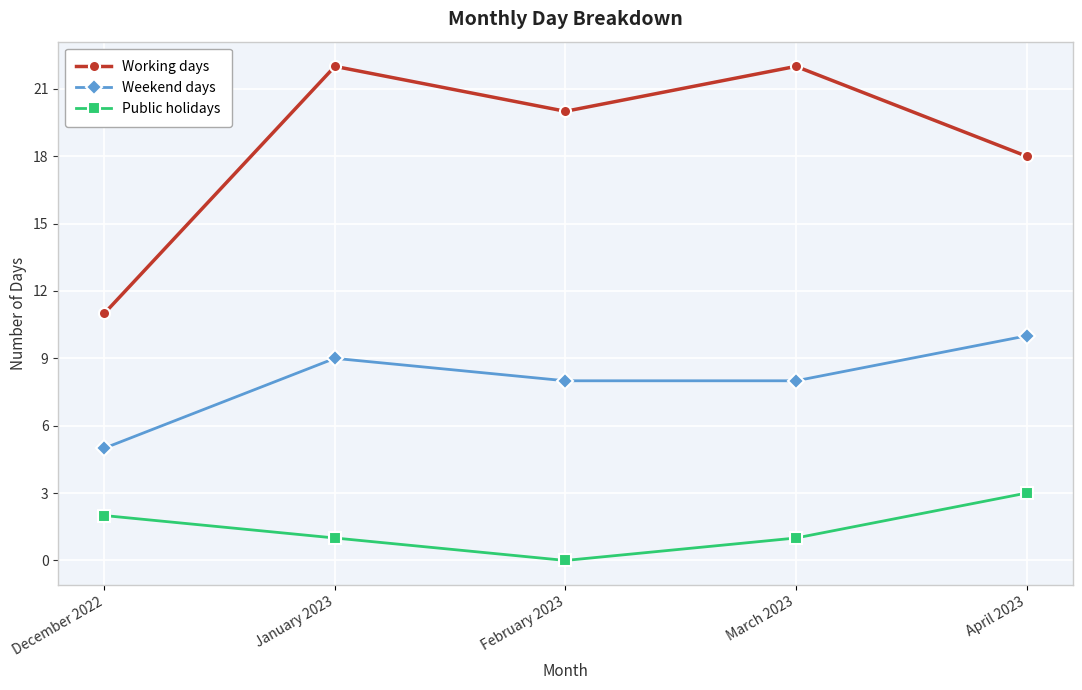

What is the difference between the second highest and second lowest values in the Public holidays series?

1